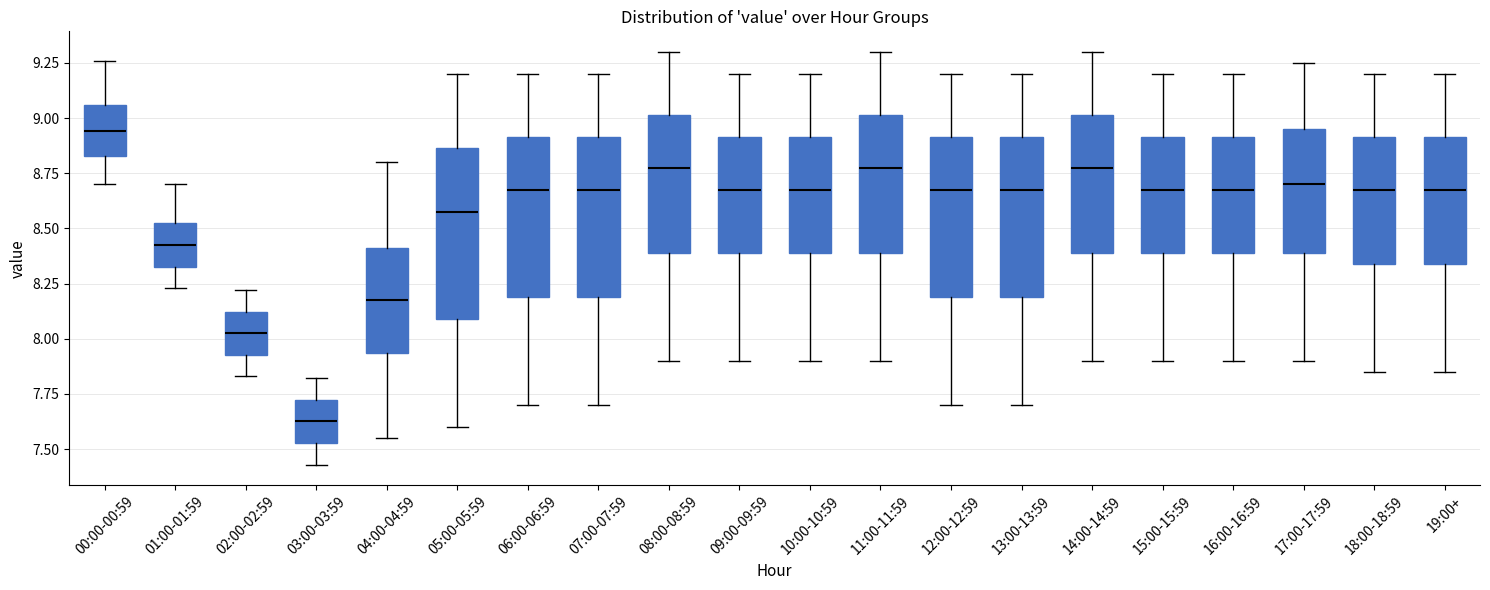

Which box's median line is the lowest?

03:00-03:59